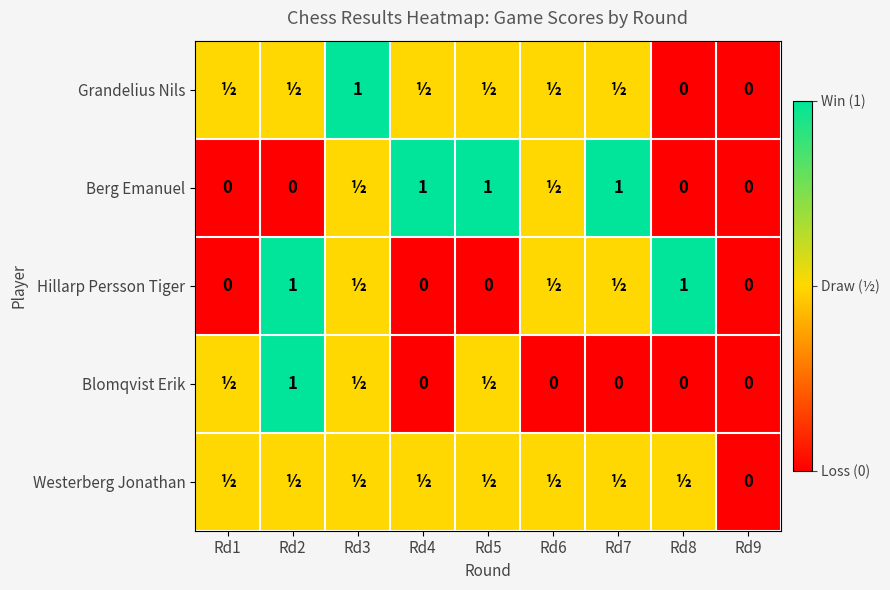

What is the difference between the Berg Emanuel values at Rd4 and Rd1?

1.0